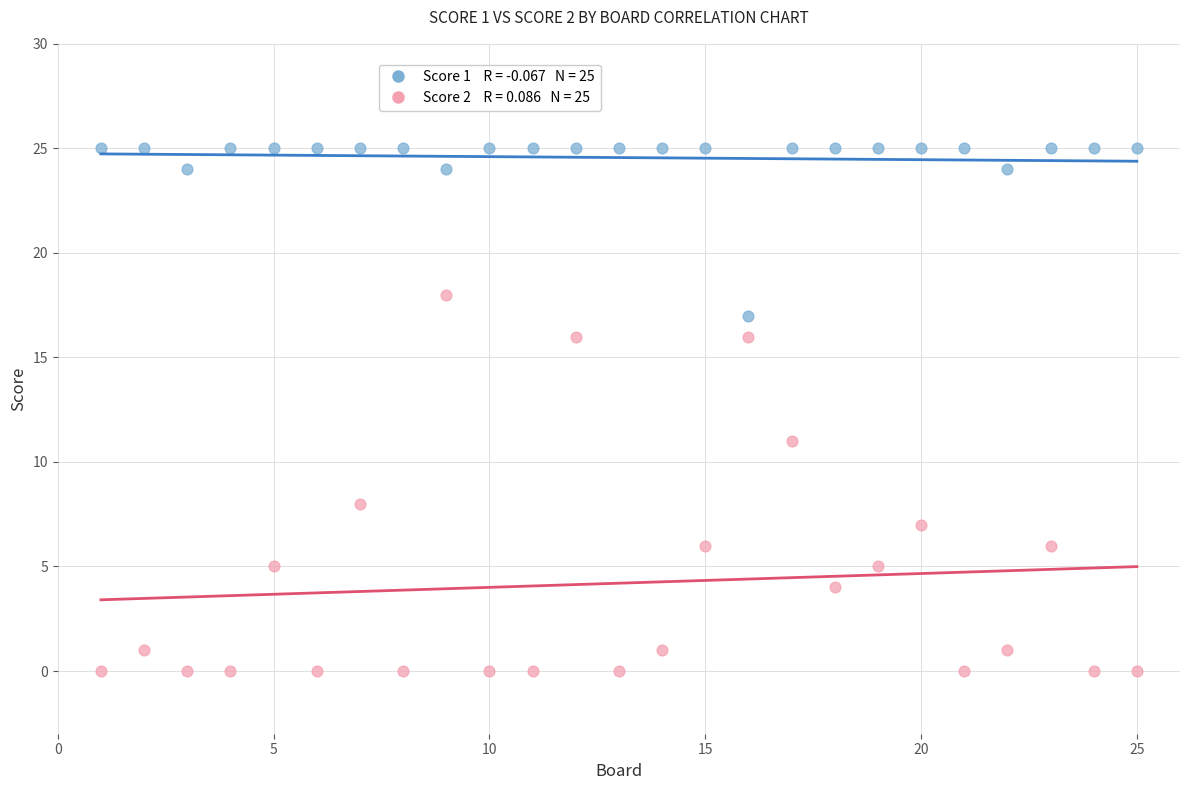

Across all series, what Y value is closest to 12?

11